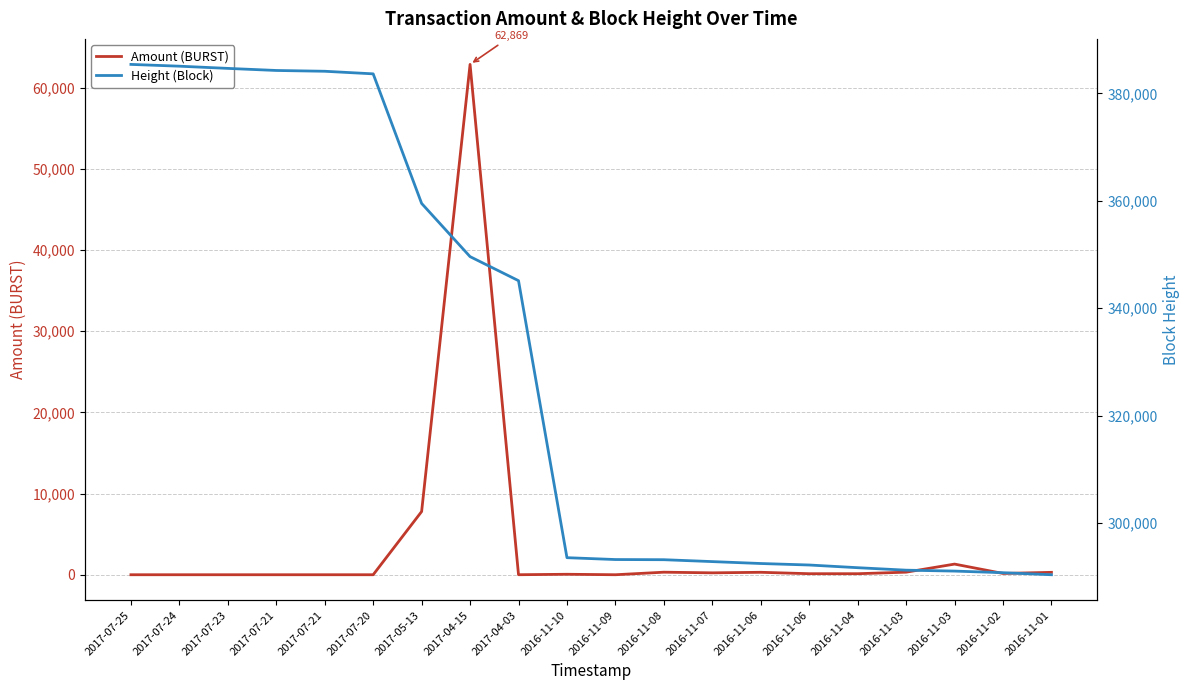

What is the average value of the Amount (BURST) series?

3695.1